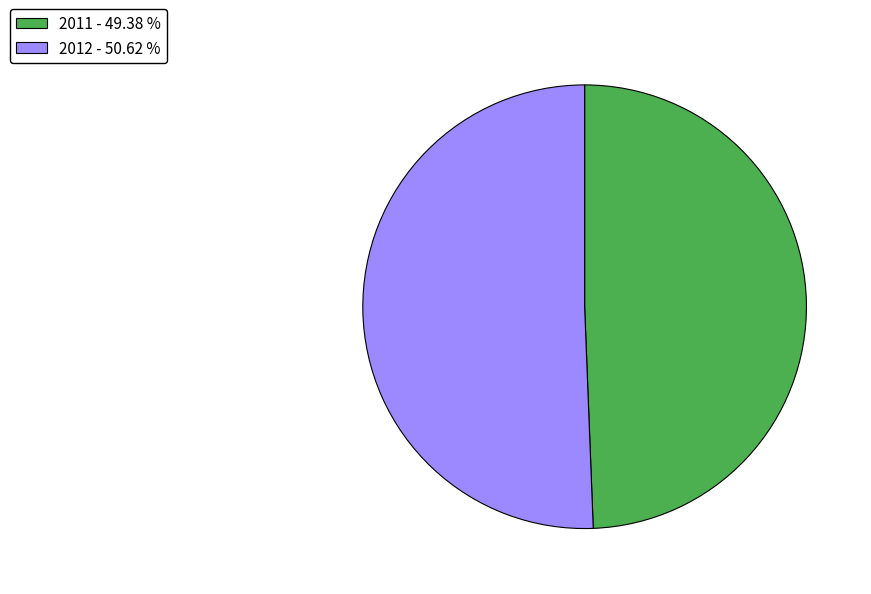

What is the ratio of the value at 2012 - 50.62 % to the value at 2011 - 49.38 %?

1.0